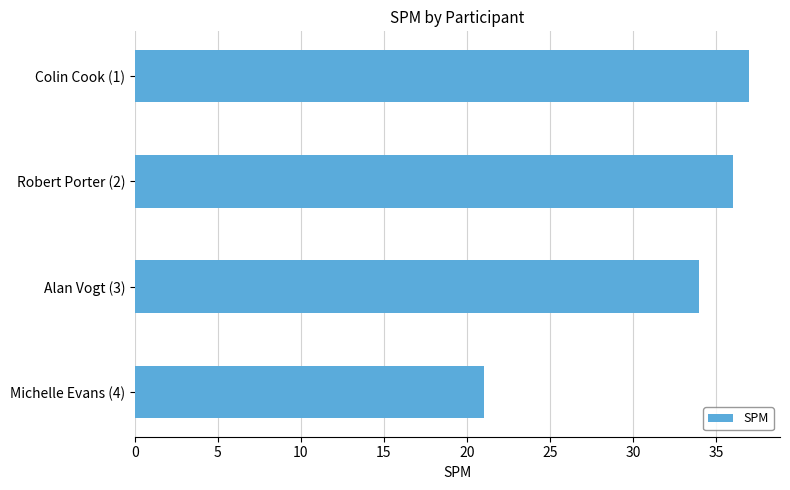

List the labels in order of value, smallest first.

Michelle Evans (4), Alan Vogt (3), Robert Porter (2), Colin Cook (1)